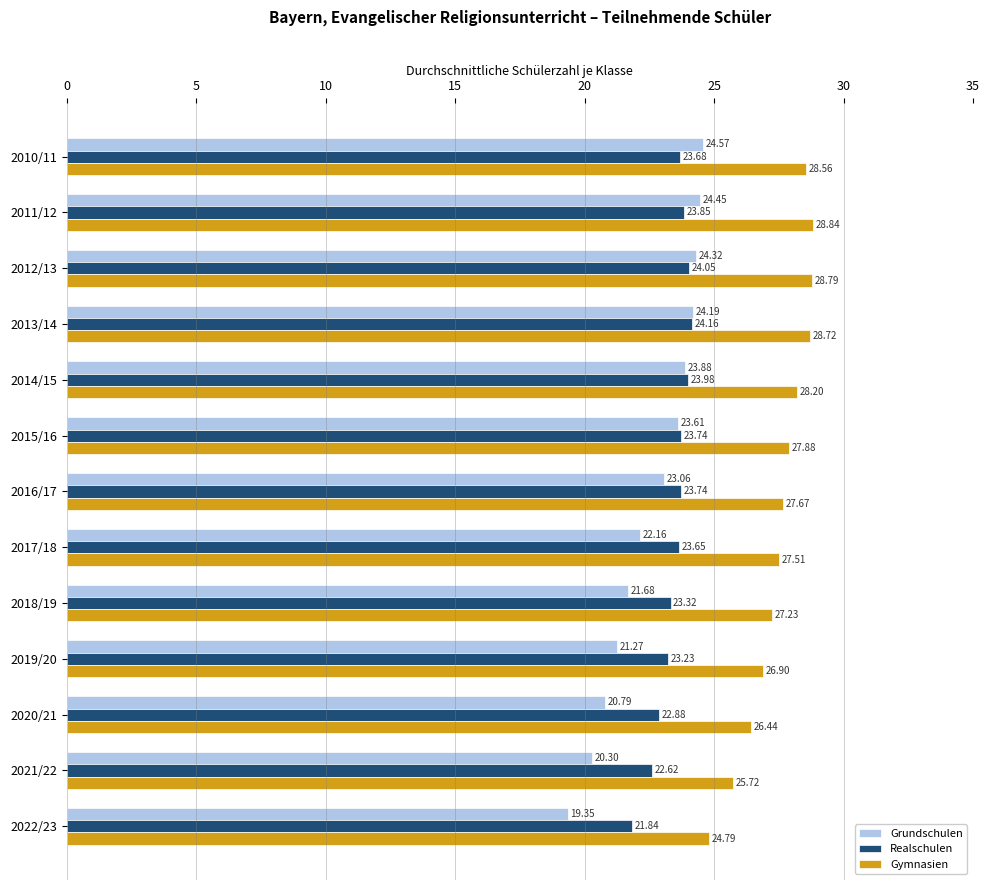

Which series changed the most between 2014/15 and 2021/22?

Grundschulen